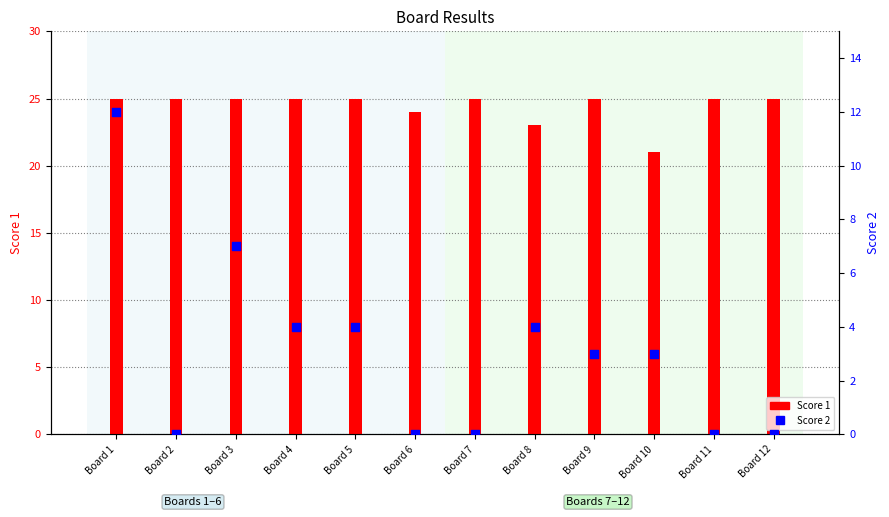

Which series has the largest Y range (max minus min)?

Score 2